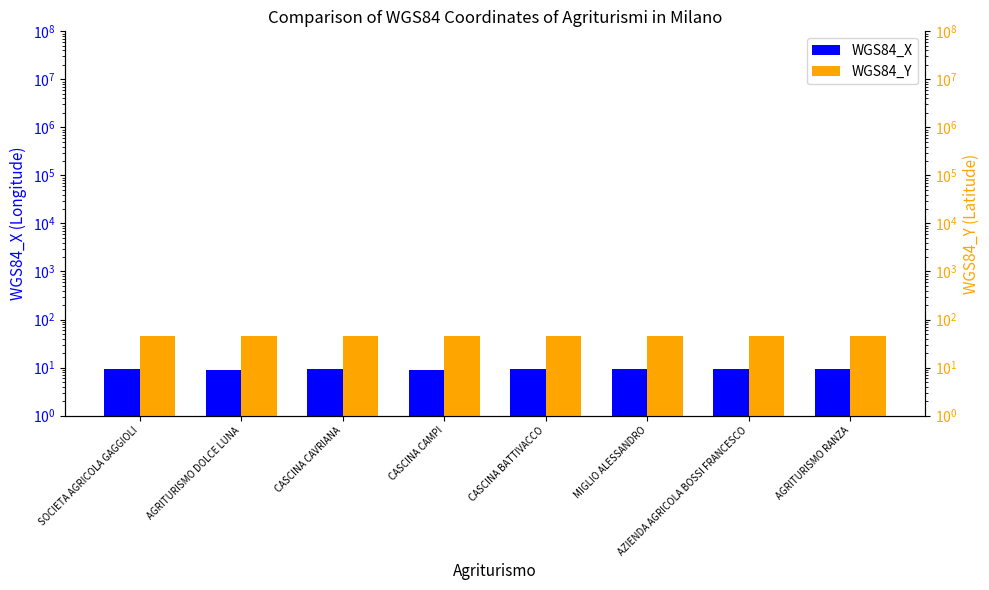

What are all the series names shown in the legend?

WGS84_X, WGS84_Y